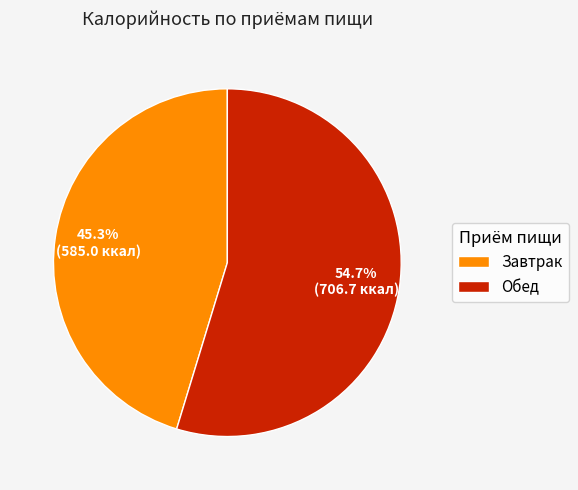

Which slice represents more than half of the pie?

Обед